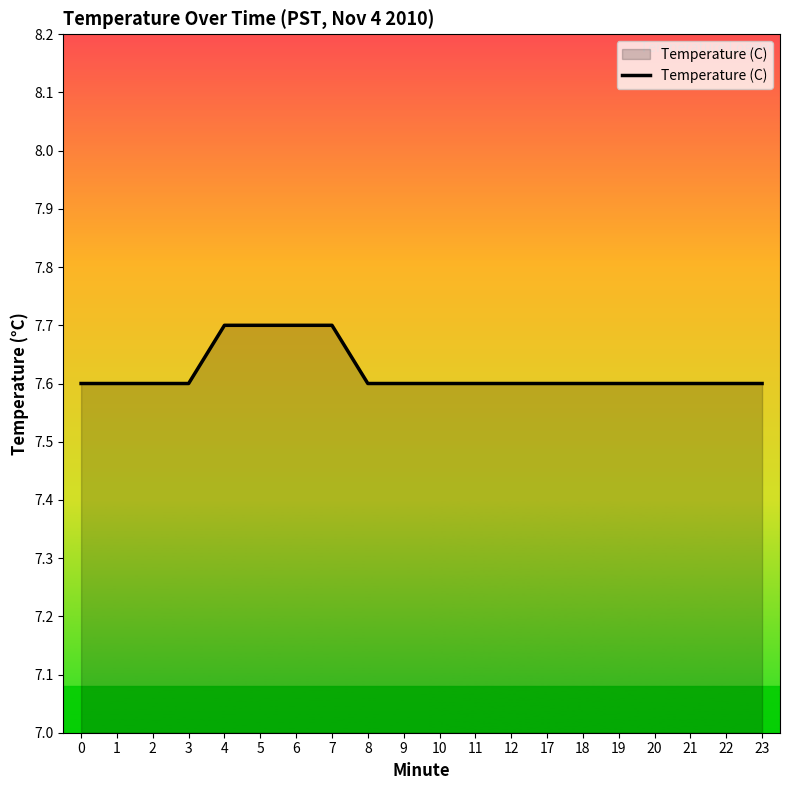

True or false: the data shows 3.3 at 10.

False